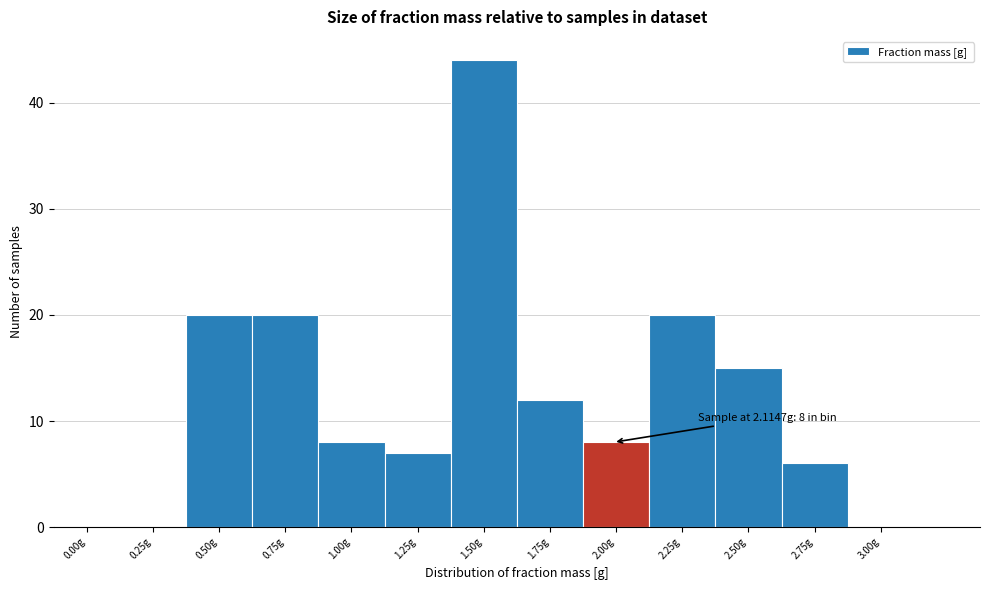

Reading left to right, what are all the values shown in this chart?

0.00g=0	0.25g=0	0.50g=20	0.75g=20	1.00g=8	1.25g=7	1.50g=44	1.75g=12	2.00g=8	2.25g=20	2.50g=15	2.75g=6	3.00g=0